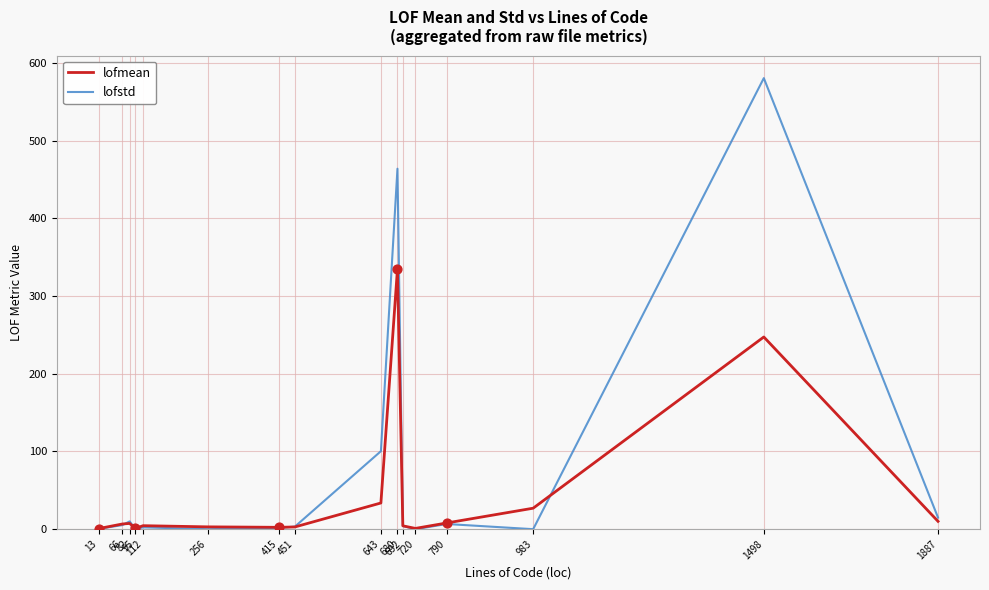

Which series has the largest total across all categories?

lofstd